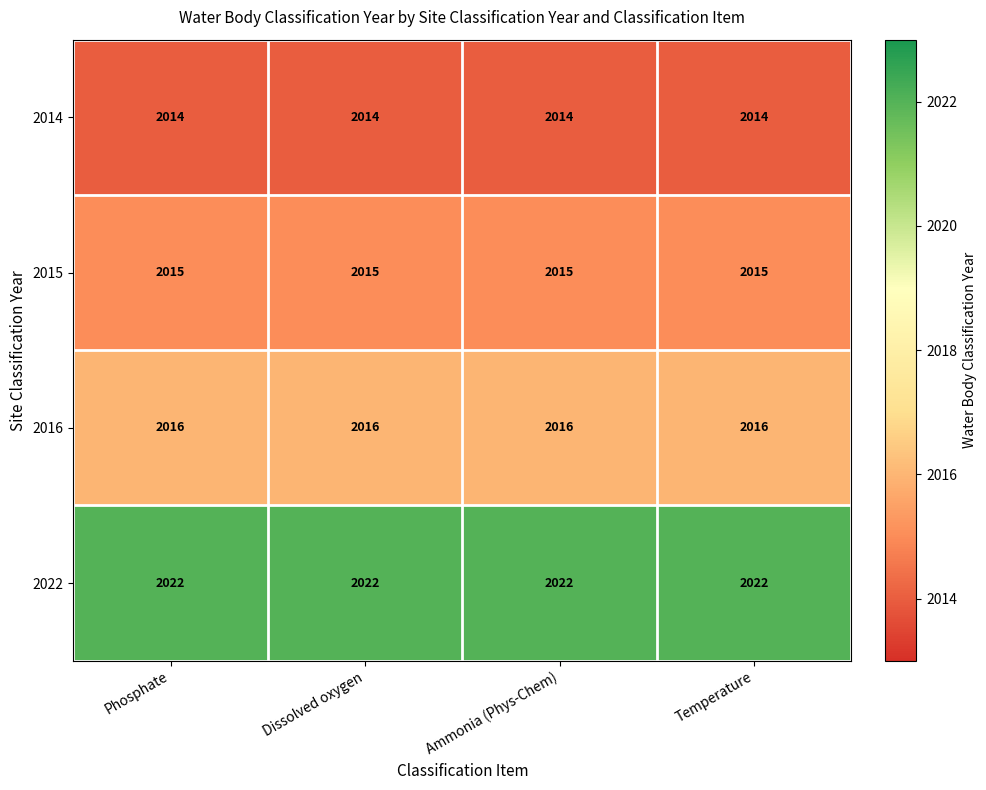

What is the difference between the highest and lowest values at Phosphate?

8